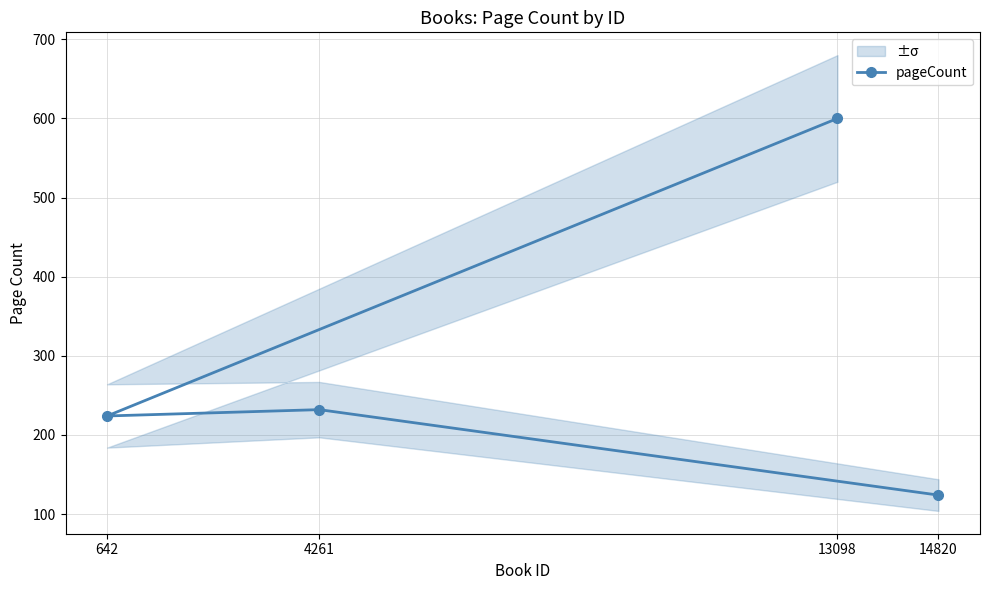

Reading left to right, transcribe all the data shown in this chart.

13098=600	642=224	4261=232	14820=124